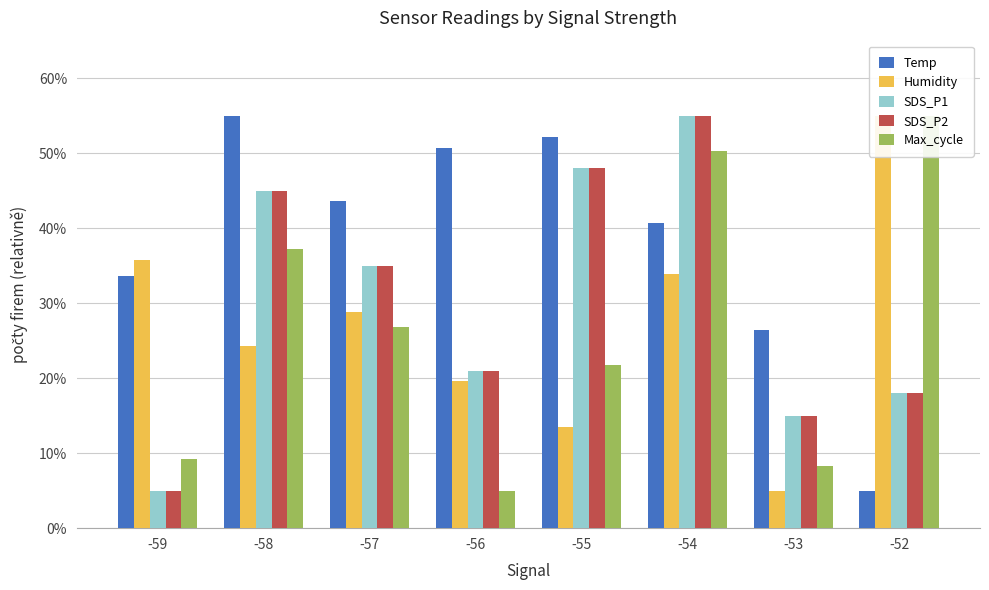

Reading left to right, what are all the values shown in this chart?

Temp: -59=33.6	-58=55.0	-57=43.6	-56=50.7	-55=52.1	-54=40.7	-53=26.4	-52=5.0
Humidity: -59=35.8	-58=24.2	-57=28.8	-56=19.6	-55=13.5	-54=33.8	-53=5.0	-52=55.0
SDS_P1: -59=5.0	-58=45.0	-57=35.0	-56=21.0	-55=48.0	-54=55.0	-53=15.0	-52=18.0
SDS_P2: -59=5.0	-58=45.0	-57=35.0	-56=21.0	-55=48.0	-54=55.0	-53=15.0	-52=18.0
Max_cycle: -59=9.3	-58=37.2	-57=26.8	-56=5.0	-55=21.7	-54=50.3	-53=8.3	-52=55.0